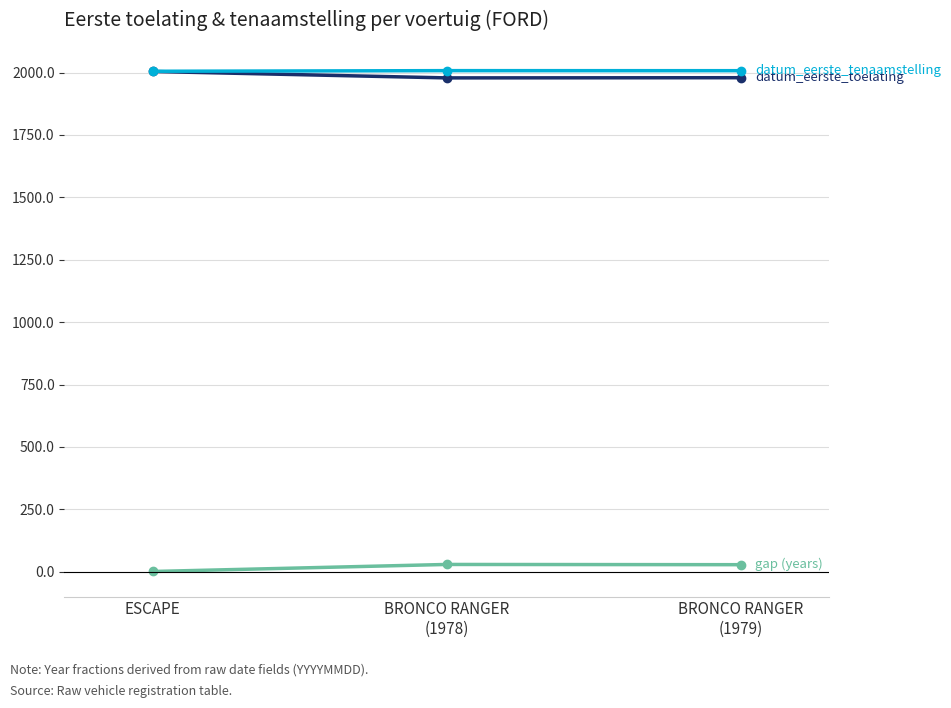

What is the label of the 3rd point from the right?

ESCAPE